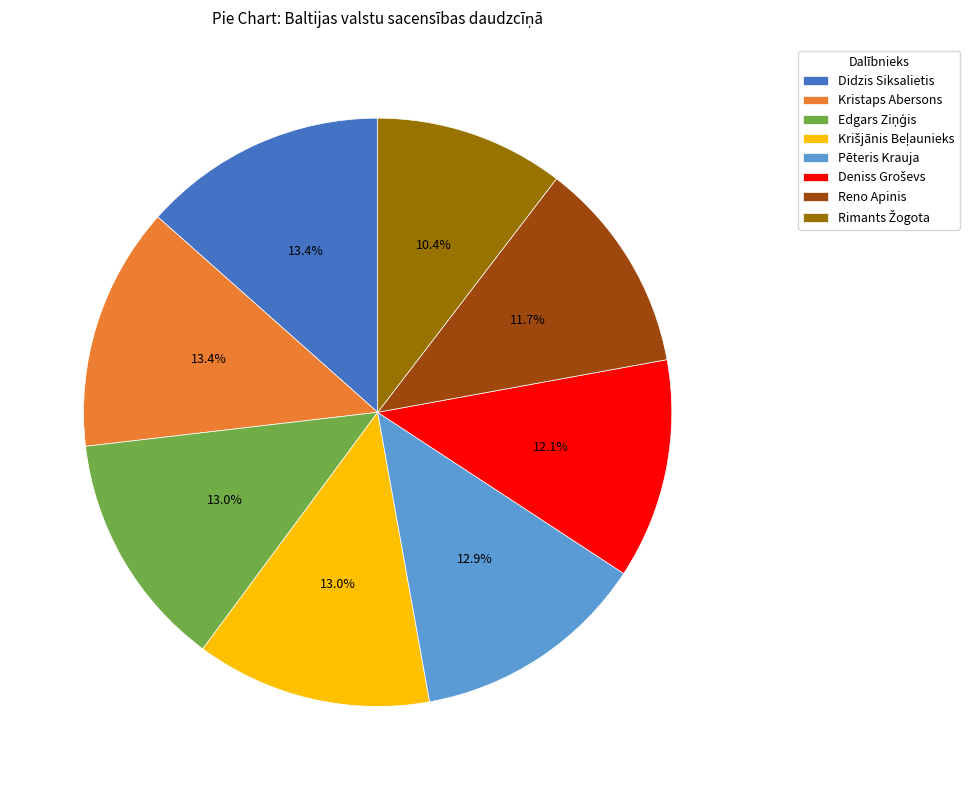

Is there a majority slice in this chart?

No